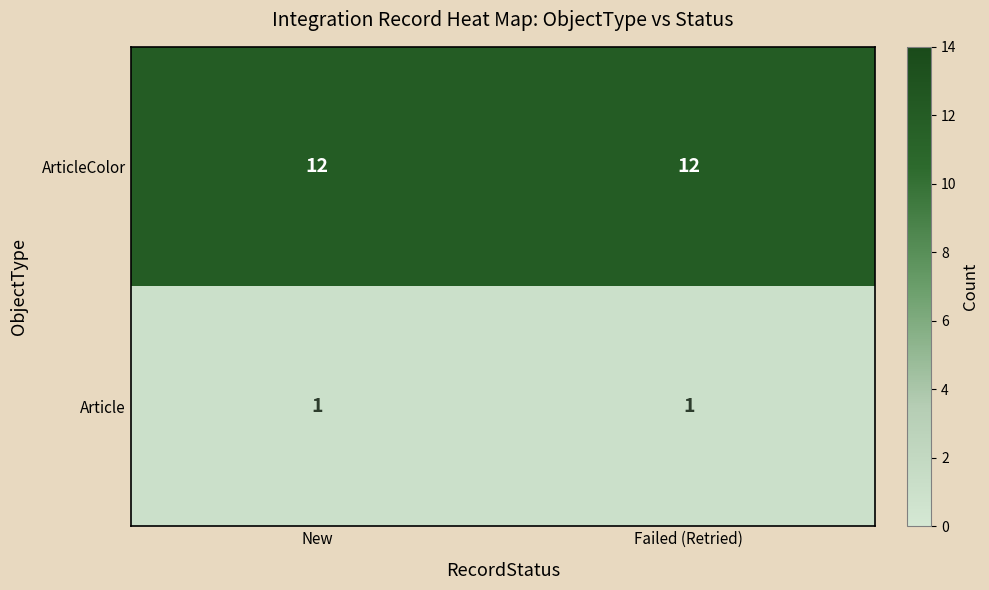

What is the maximum value shown in the chart?

12